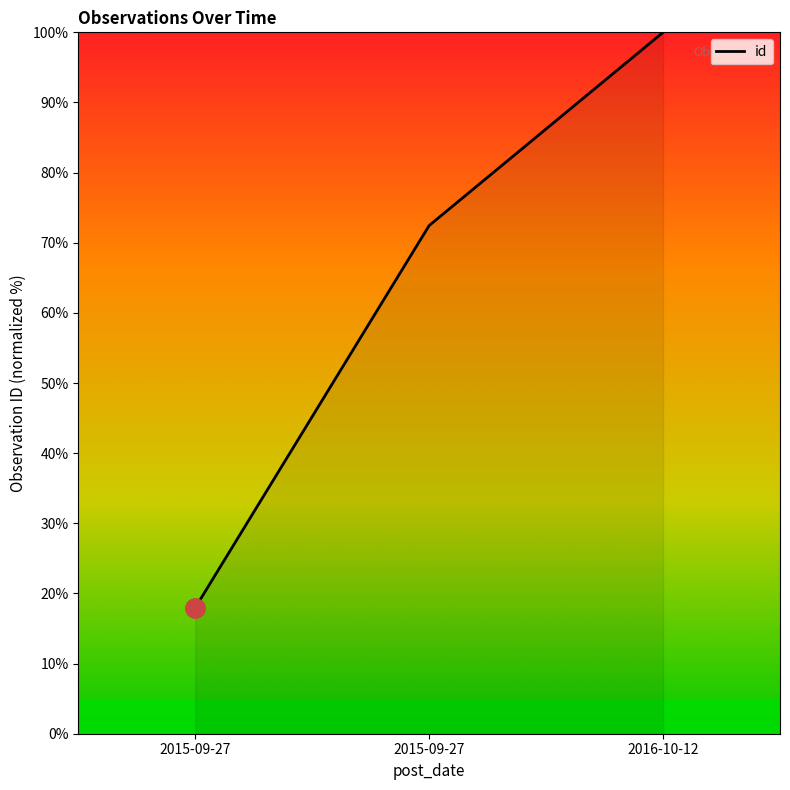

List the labels in order of value, largest first.

2016-10-12, 2015-09-27, 2015-09-27